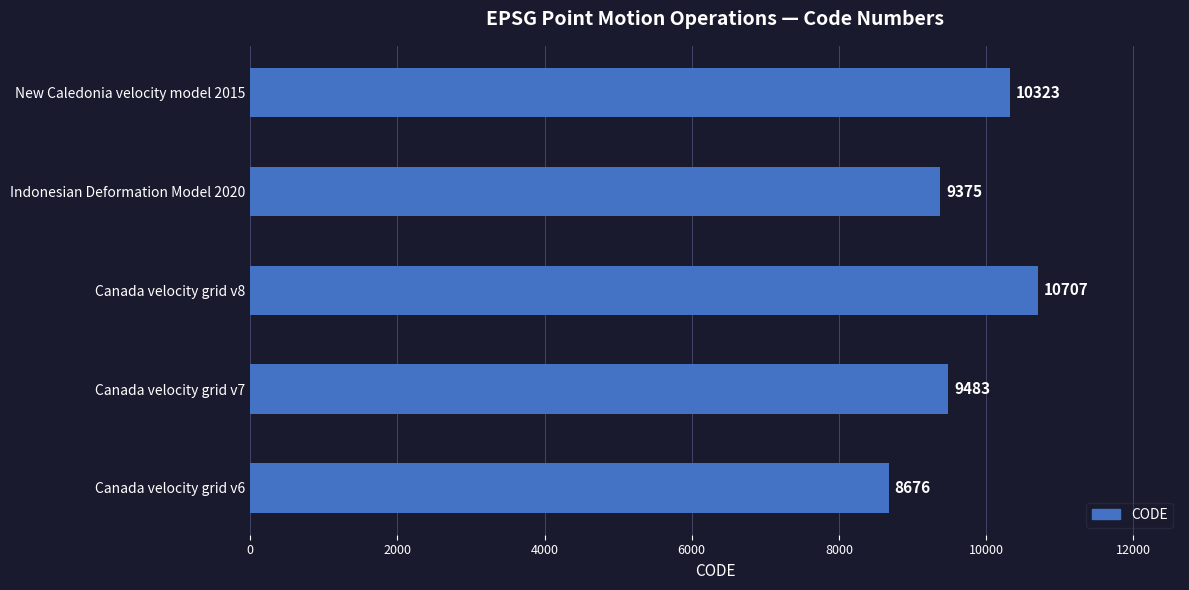

The value at New Caledonia velocity model 2015 is 10323. True or false?

True